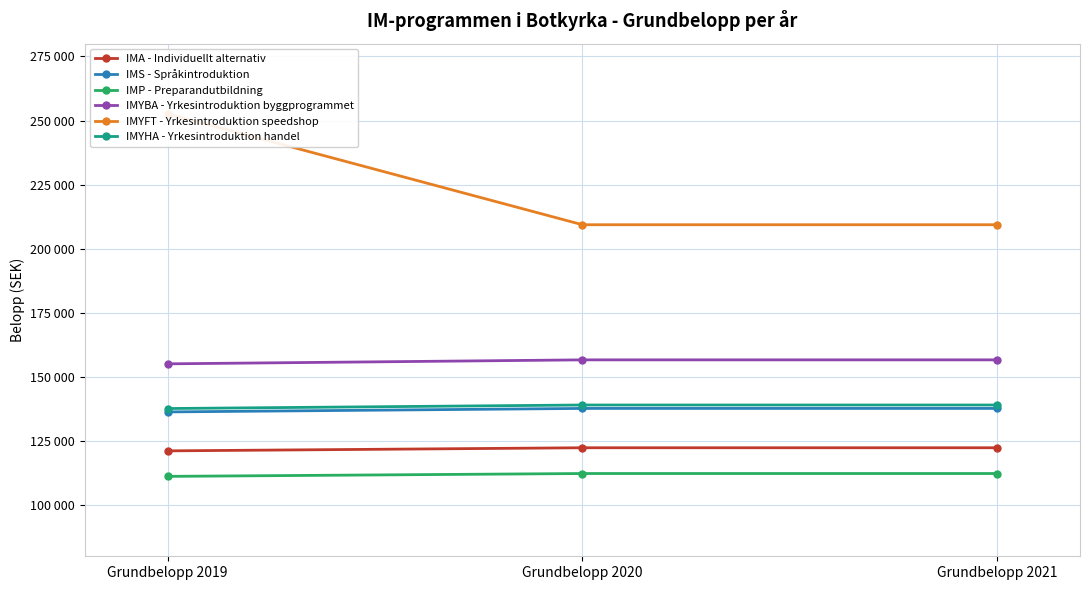

Rank the categories by IMYHA - Yrkesintroduktion handel value from lowest to highest.

Grundbelopp 2019, Grundbelopp 2020, Grundbelopp 2021